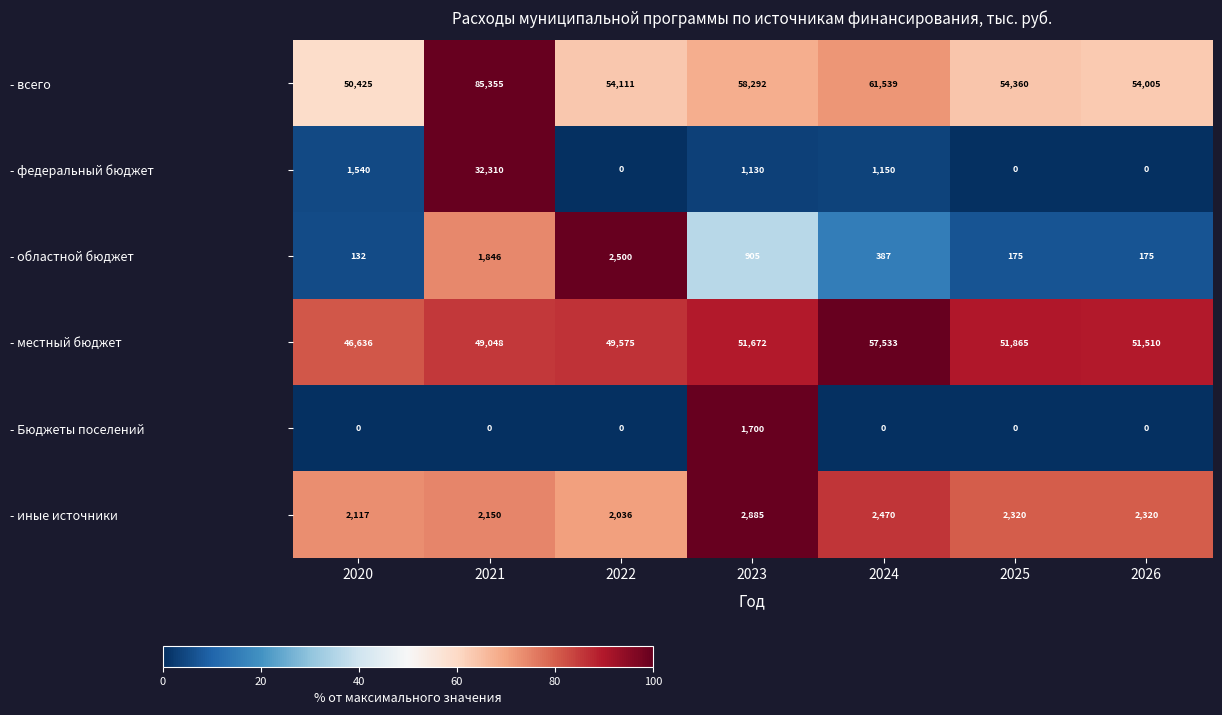

What is the sum of all - всего values?

418087